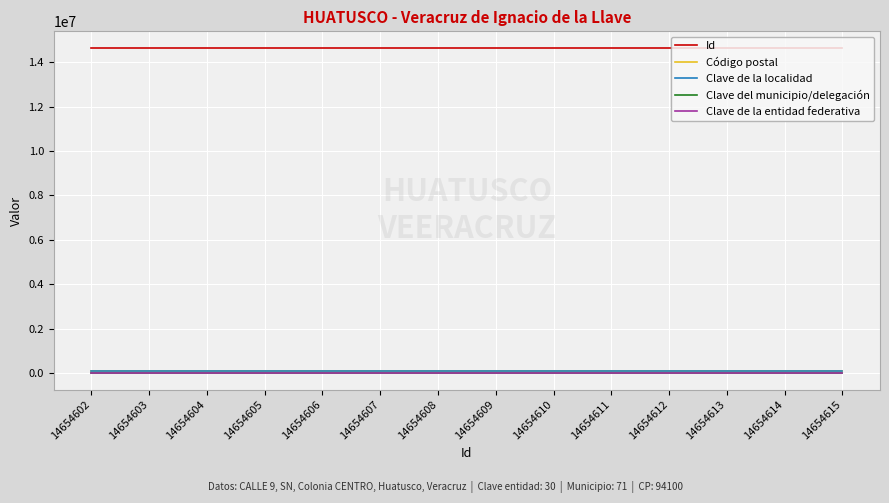

Does the chart display data point markers on the line(s)?

No